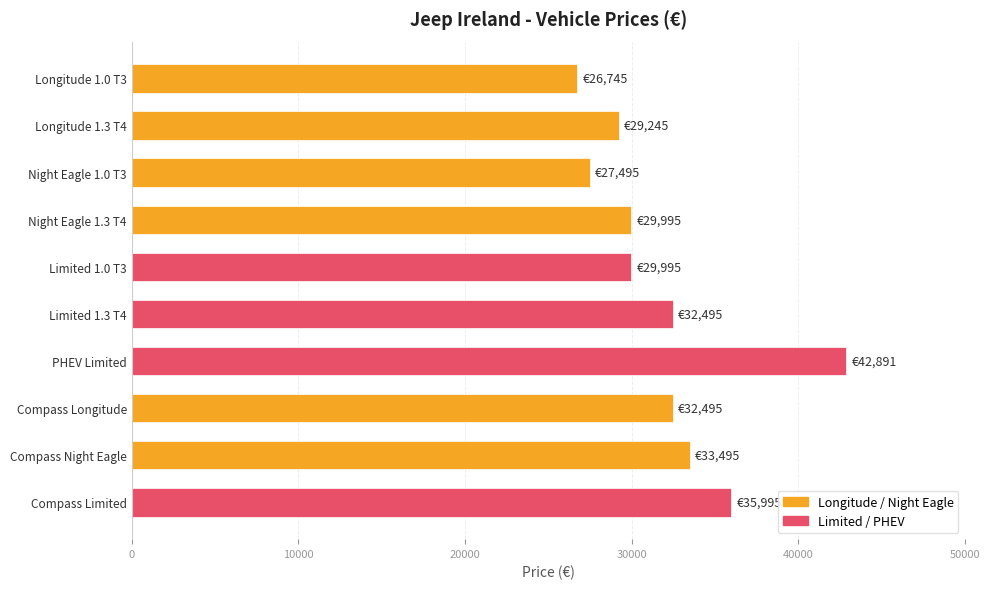

What is the difference between the second highest and second lowest values?

8500